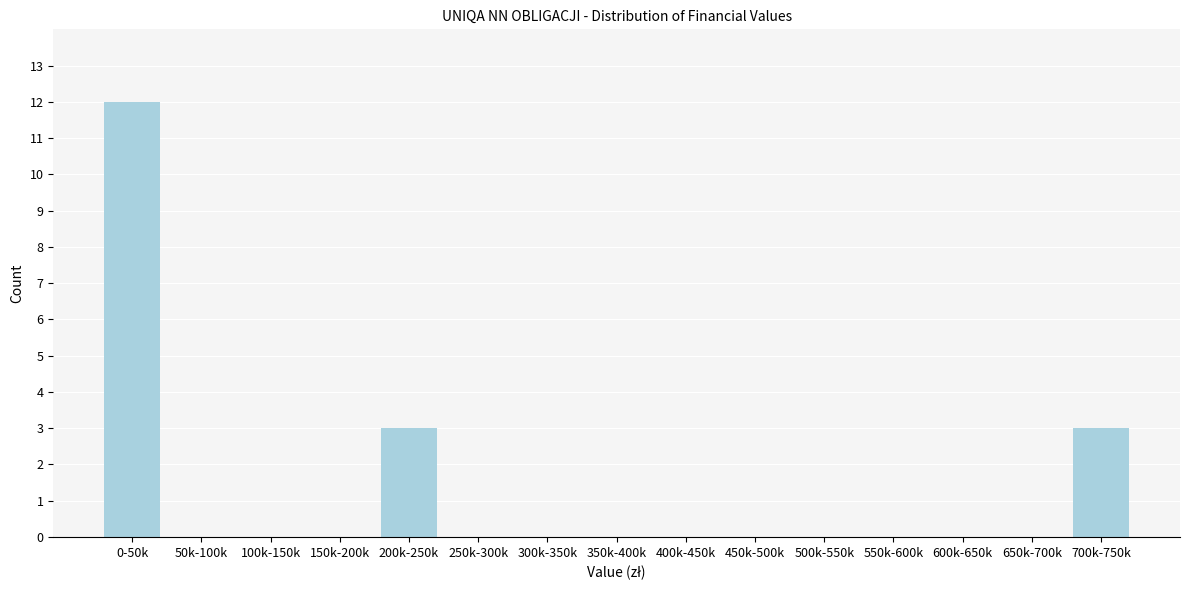

Reading right to left, transcribe all the data shown in this chart.

700k-750k=3	650k-700k=0	600k-650k=0	550k-600k=0	500k-550k=0	450k-500k=0	400k-450k=0	350k-400k=0	300k-350k=0	250k-300k=0	200k-250k=3	150k-200k=0	100k-150k=0	50k-100k=0	0-50k=12